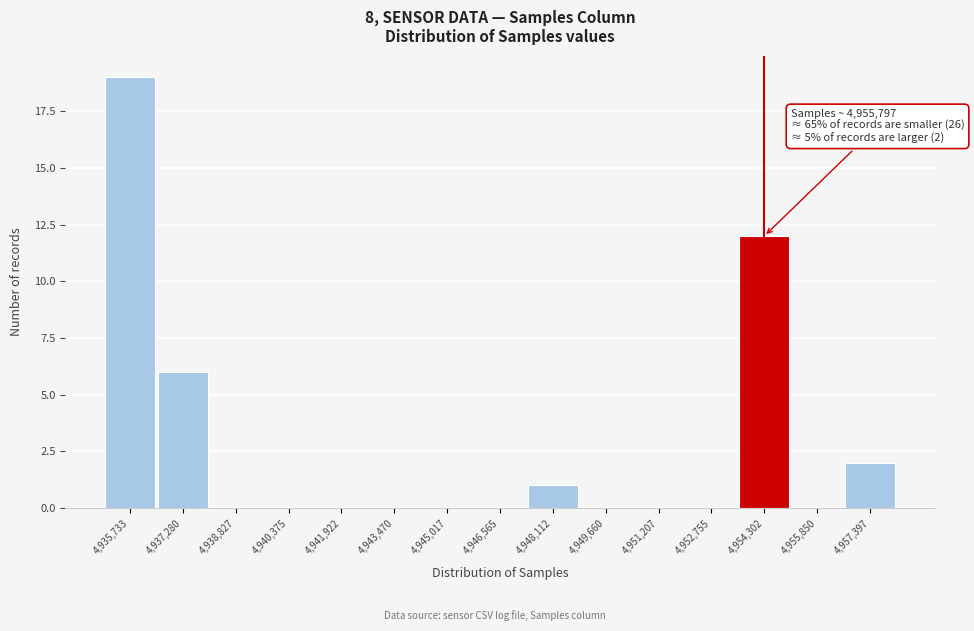

Reading left to right, extract all data points from this chart.

4,935,733=19	4,937,280=6	4,938,827=0	4,940,375=0	4,941,922=0	4,943,470=0	4,945,017=0	4,946,565=0	4,948,112=1	4,949,660=0	4,951,207=0	4,952,755=0	4,954,302=12	4,955,850=0	4,957,397=2